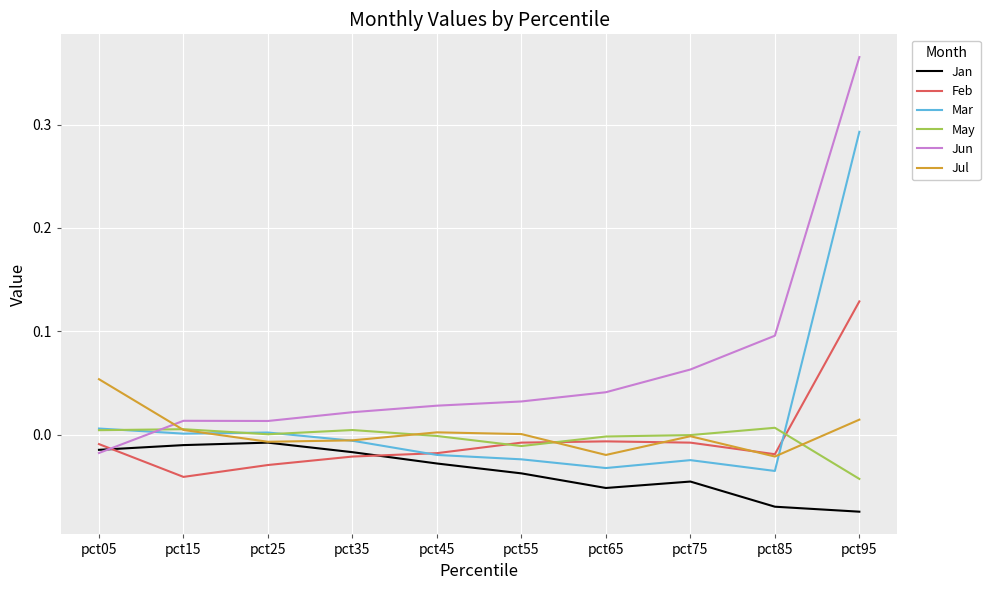

The value of Feb at pct15 is -0.0. True or false?

True